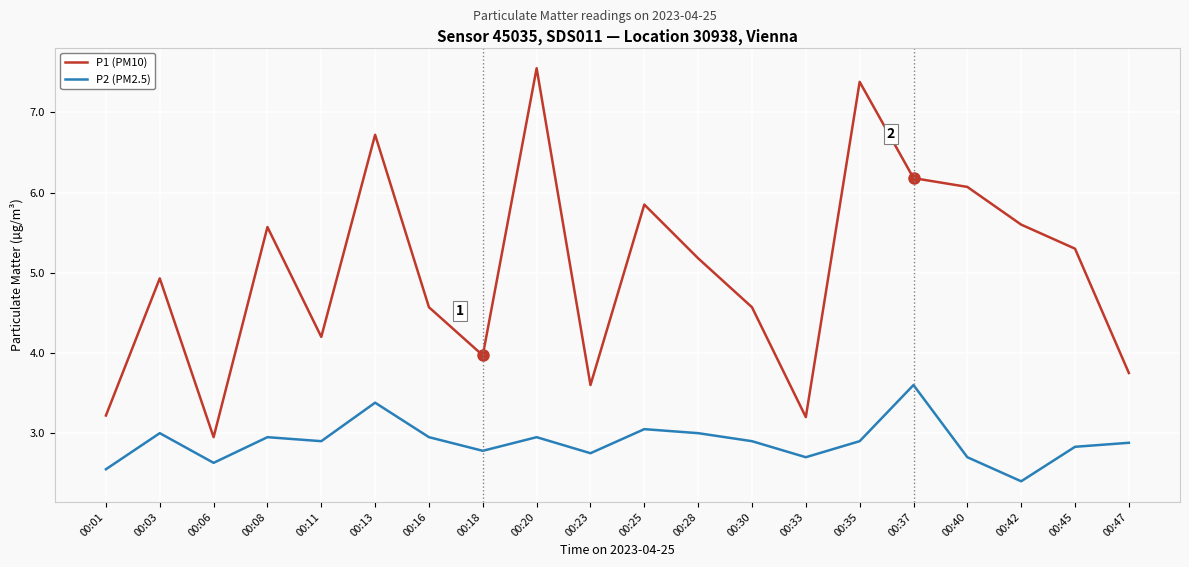

List the series in order of their overall mean, highest first.

P1 (PM10), P2 (PM2.5)